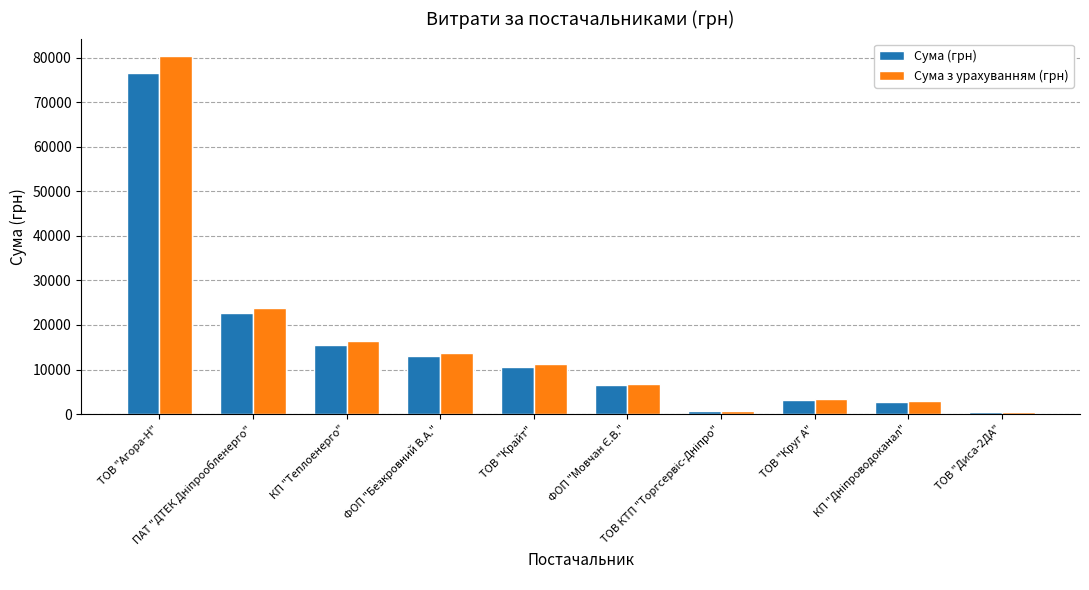

What is the difference between the second highest and minimum values in the Сума (грн) series?

22283.0